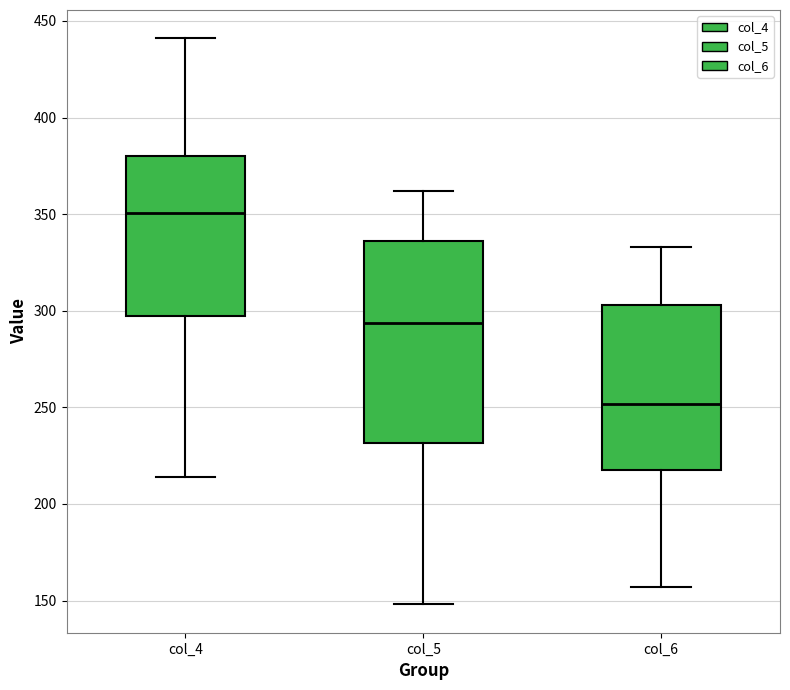

Comparing the boxes themselves (not the whiskers), which one is the tallest?

col_5